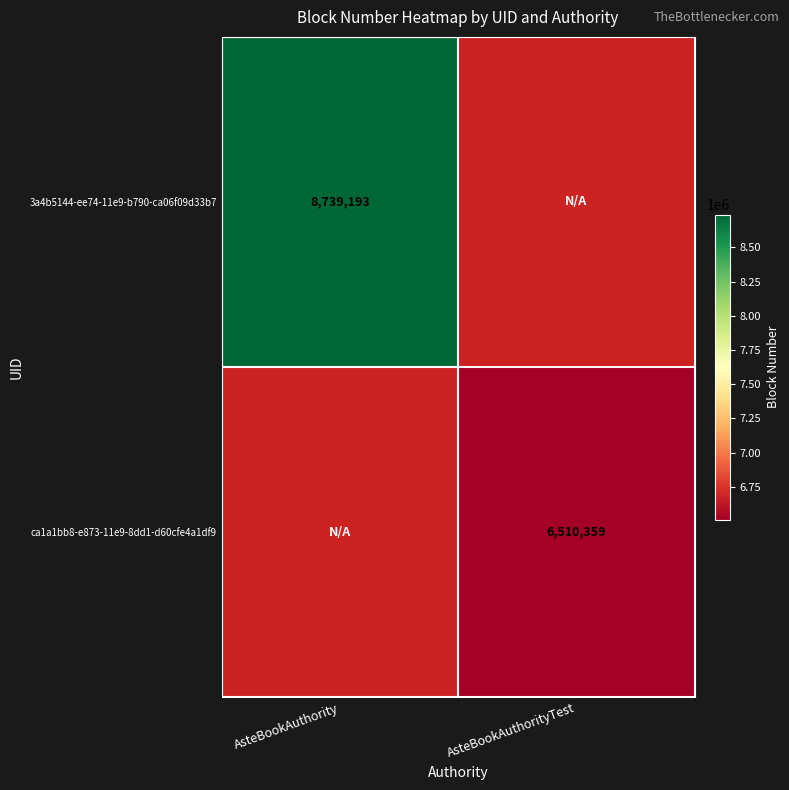

Is the value of 3a4b5144-ee74-11e9-b790-ca06f09d33b7 at AsteBookAuthority greater than the value of ca1a1bb8-e873-11e9-8dd1-d60cfe4a1df9 at AsteBookAuthorityTest?

Yes